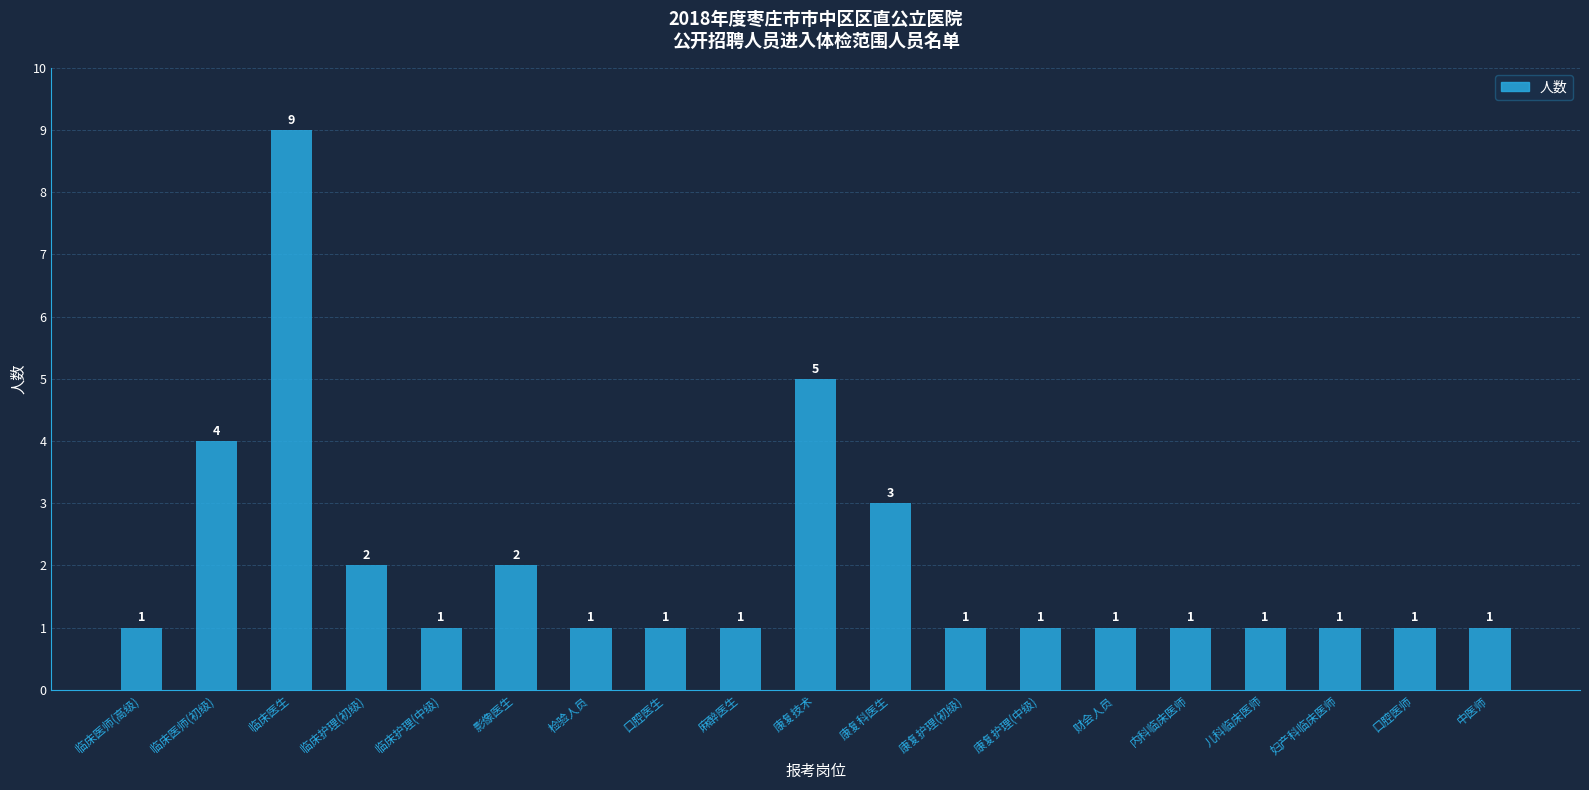

At which category does the chart reach its peak across all series?

临床医生